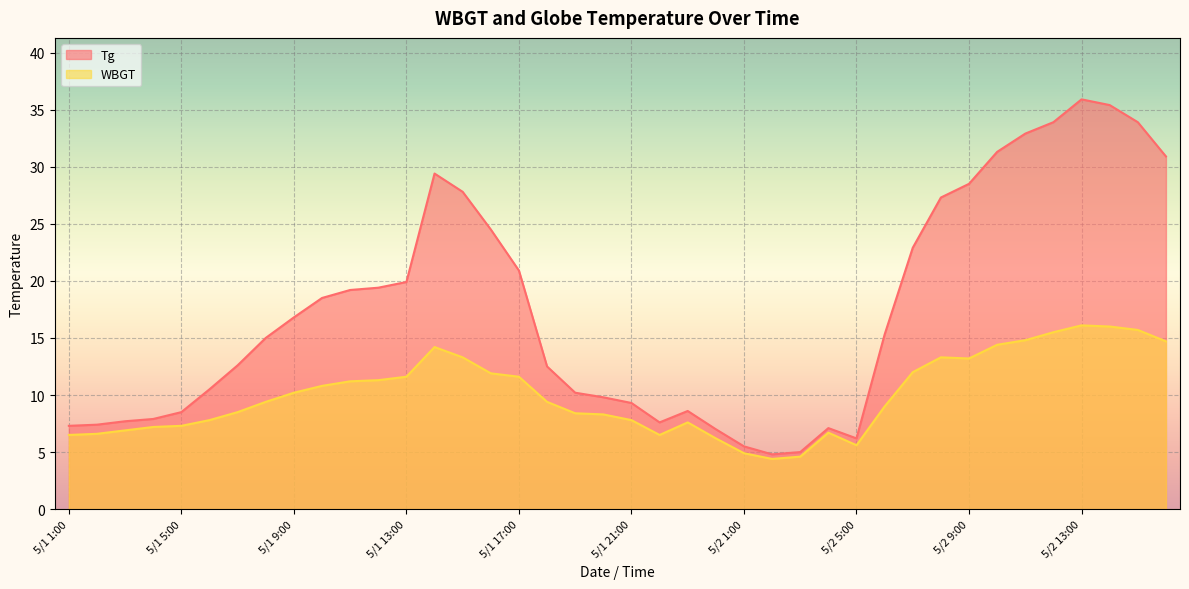

Between 5/1 6:00 and 5/2 3:00, which series saw the biggest shift?

Tg